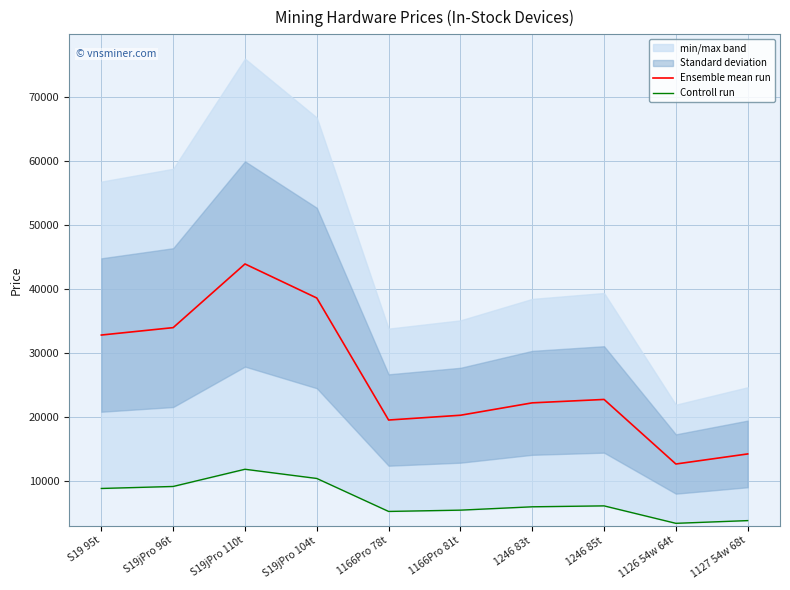

True or false: Ensemble mean run and Controll run cross at least once.

False